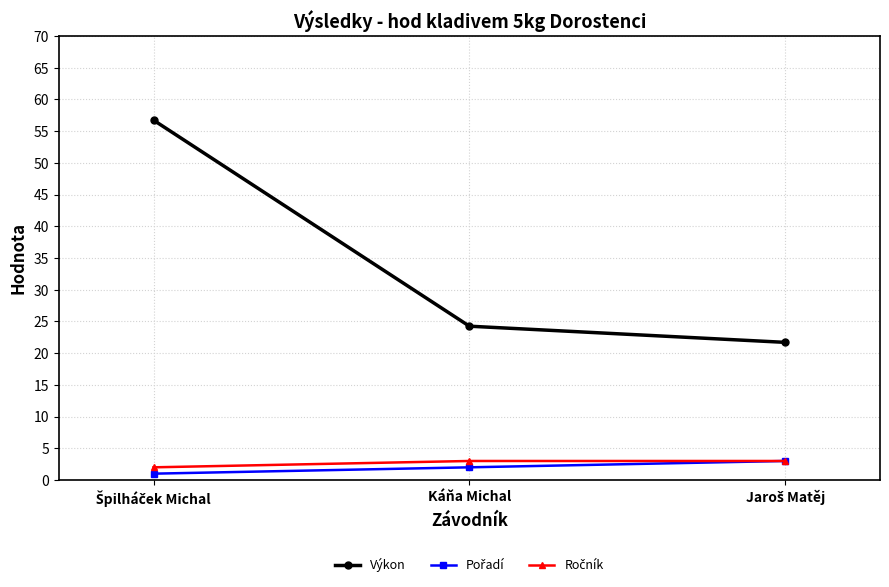

Which series has the largest range (max minus min)?

Výkon